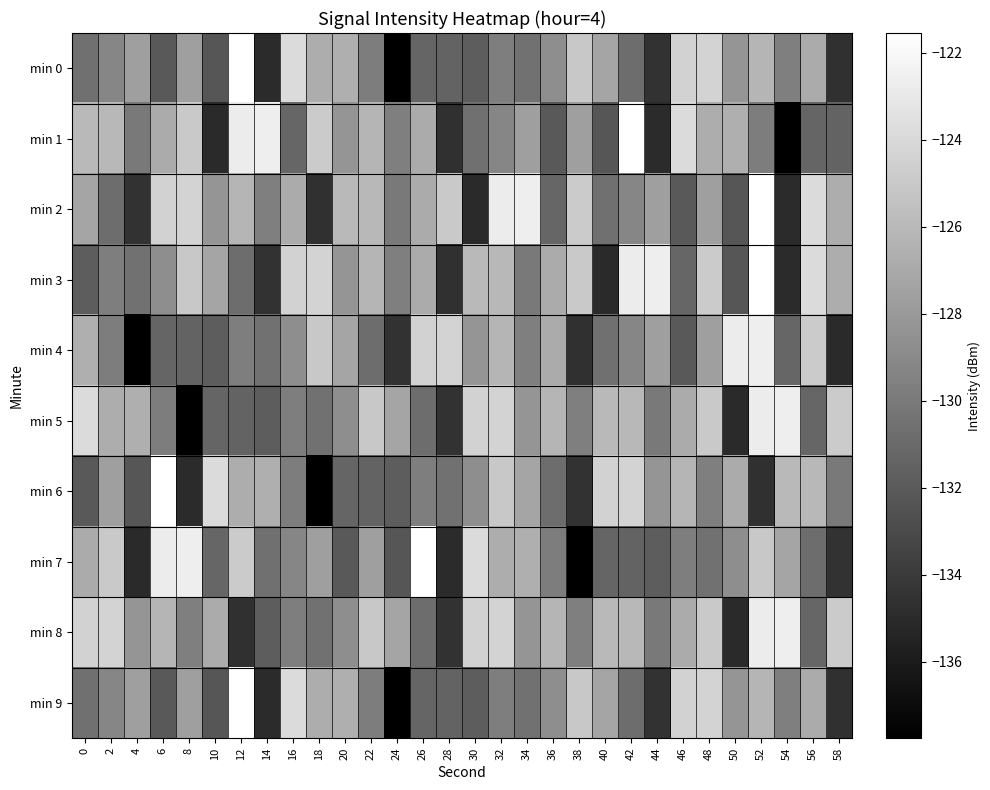

How many data points does each series have?

30